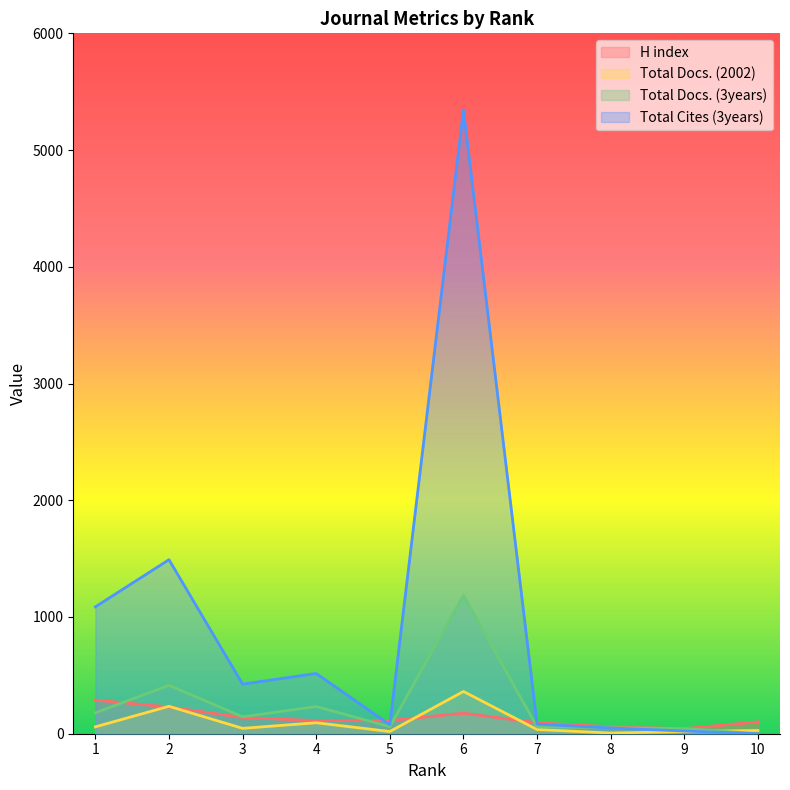

What is the difference between the highest and lowest values at 3?

379